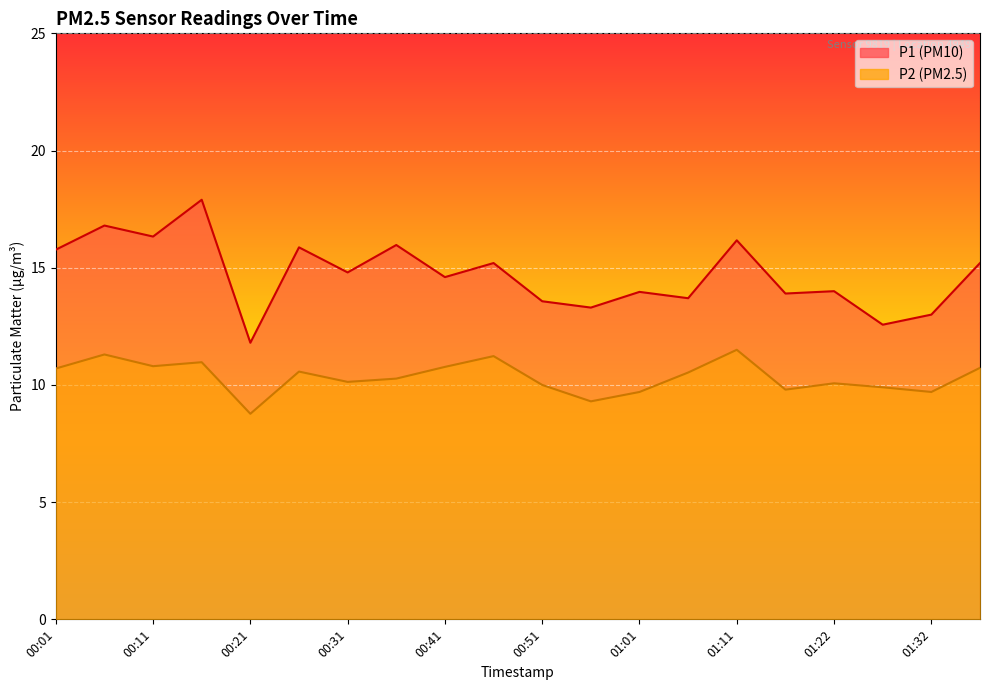

Which series changed the most between 00:41 and 01:17?

P2